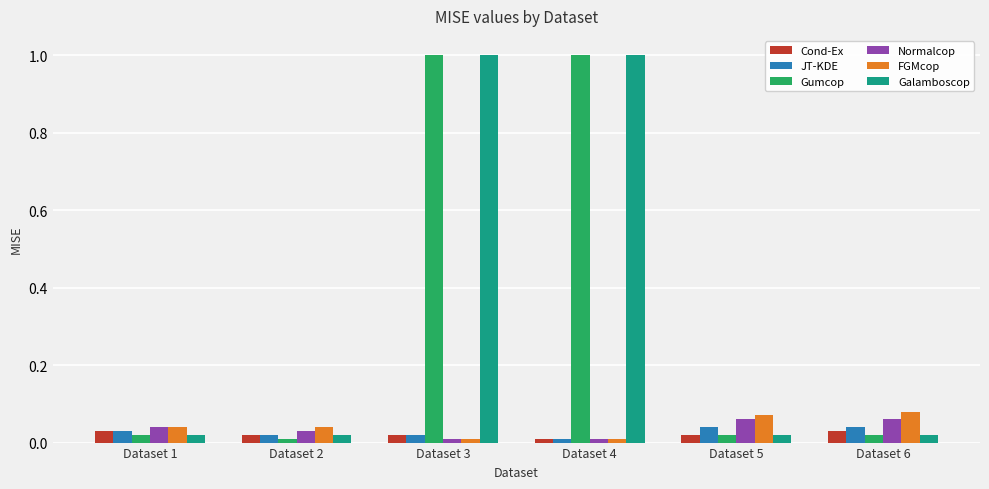

How many groups of bars are there?

6